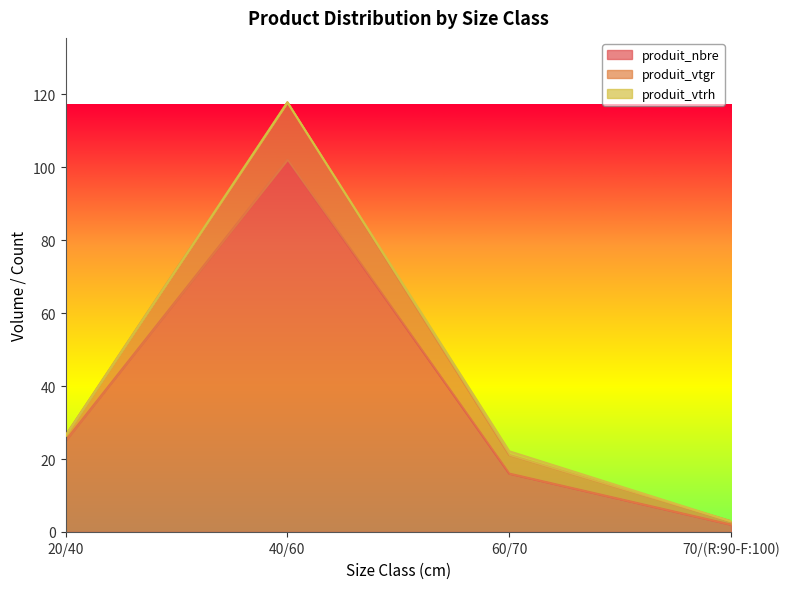

Reading right to left, list all the values displayed in this chart.

produit_nbre: 2.0	16.0	102.0	25.0
produit_vtgr: 0.9	5.1	15.8	1.4
produit_vtrh: 0.0	1.0	0.0	0.0